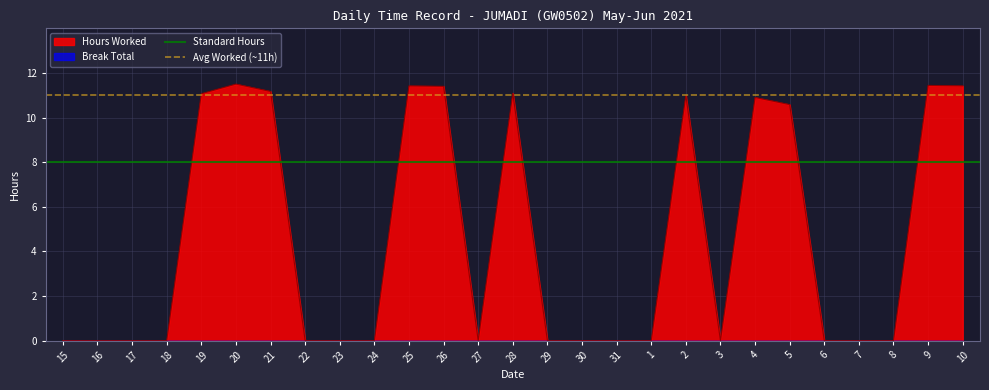

True or false: Hours Worked has a value of 11.5 at 20.

True